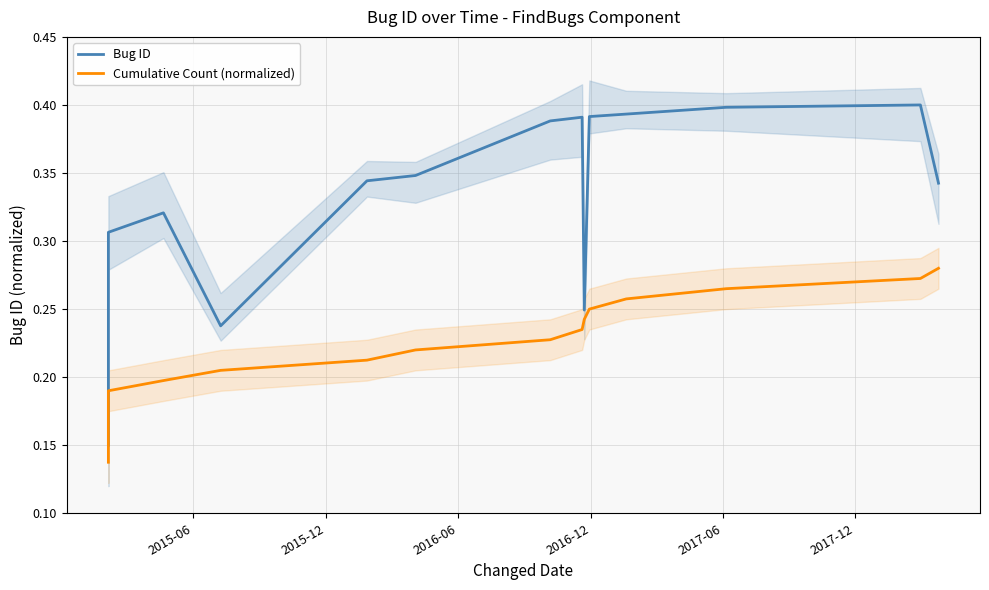

True or false: Bug ID has more than 1 interior local peaks.

True